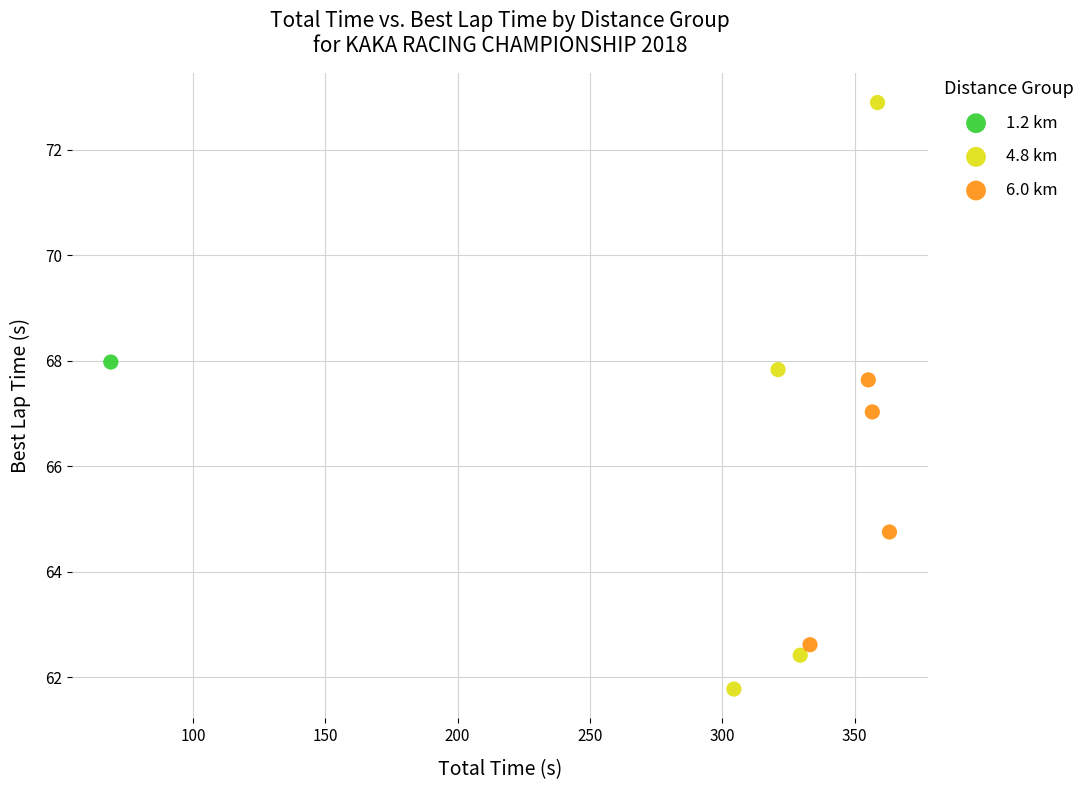

What are all the series names shown in the legend?

1.2 km, 4.8 km, 6.0 km